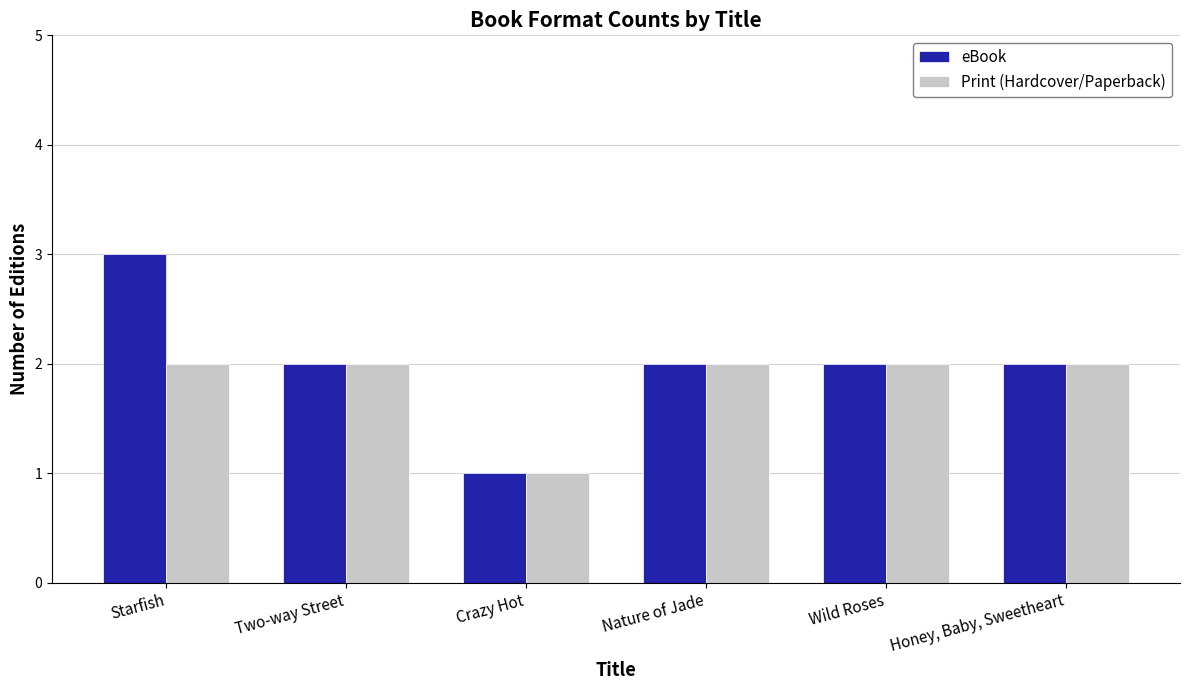

How many groups of bars are there?

6